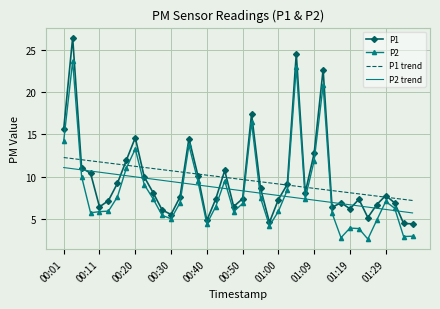

After their last crossing, which series has the higher values: P1 trend or P2?

P1 trend